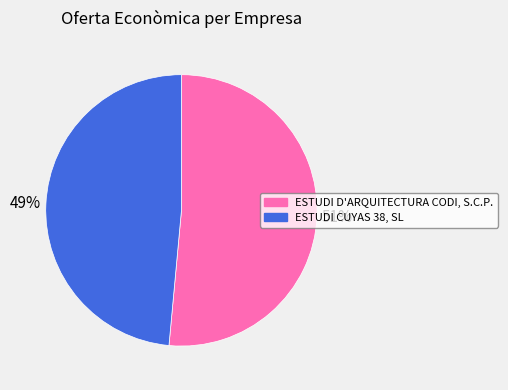

Which slice is the smallest?

ESTUDI CUYAS 38, SL